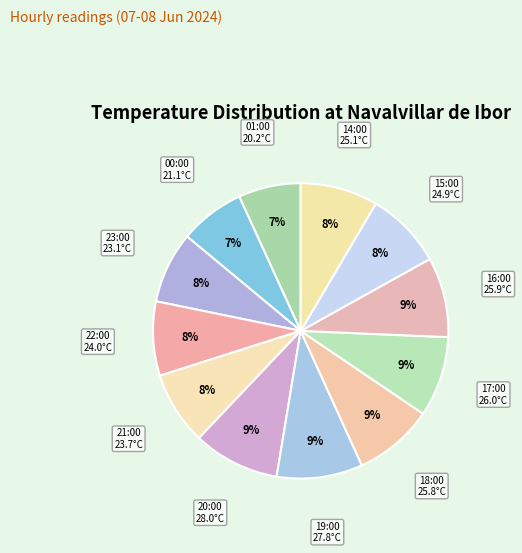

The 19:00 slice represents 9% of the pie. True or false?

True